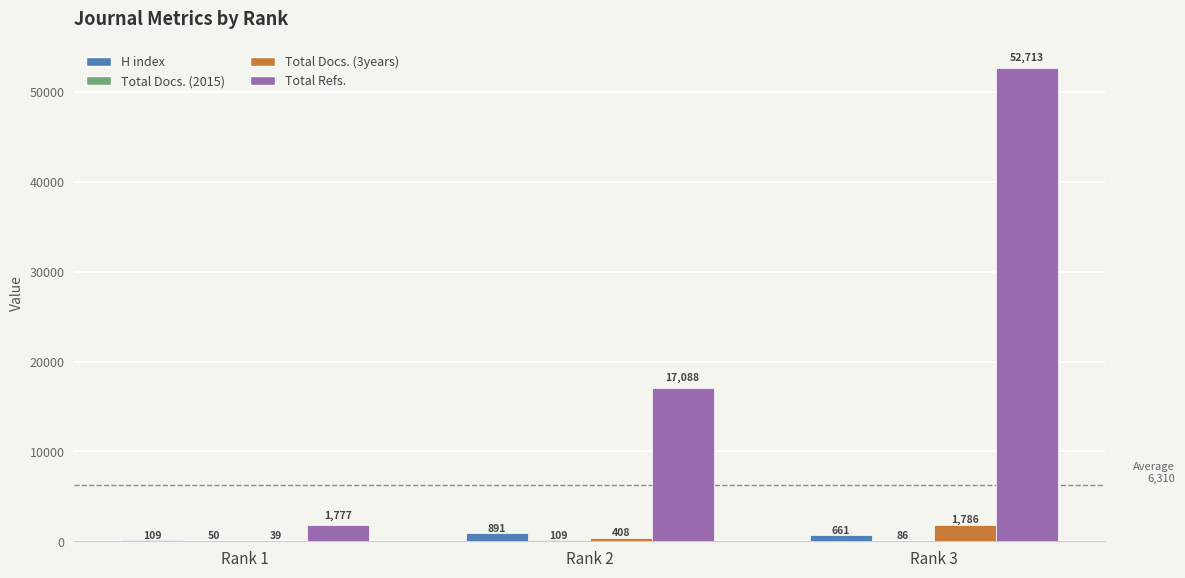

Which series has the largest total across all categories?

Total Refs.